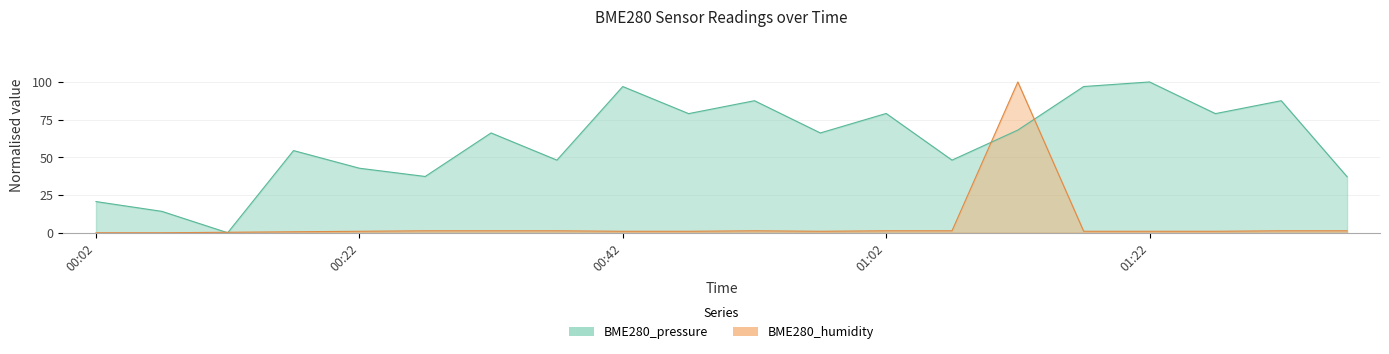

Between 00:02 and 00:22, which series saw the biggest shift?

BME280_pressure